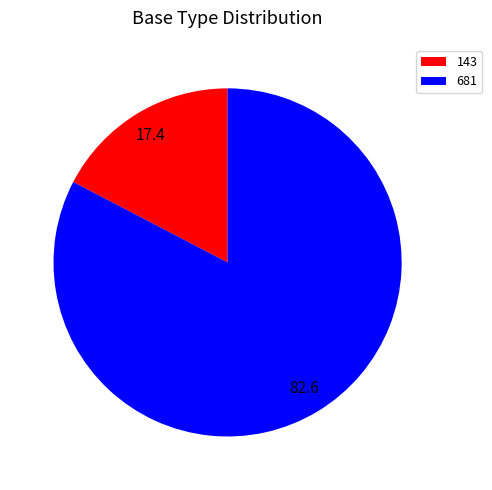

True or false: 143 accounts for 17% of the total.

True